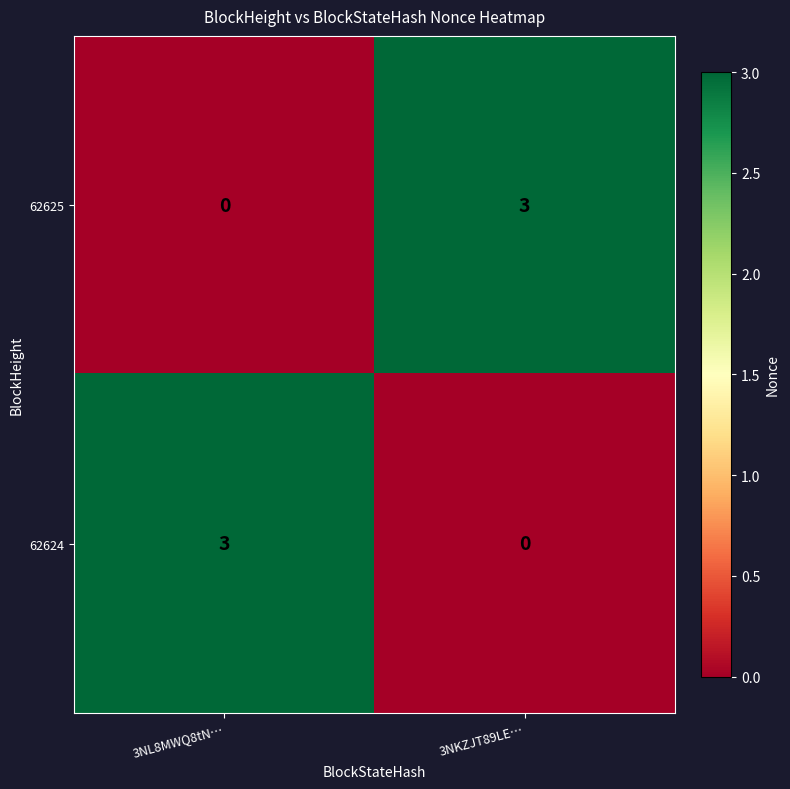

Rank the categories by 62624 value from highest to lowest.

3NL8MWQ8tN…, 3NKZJT89LE…